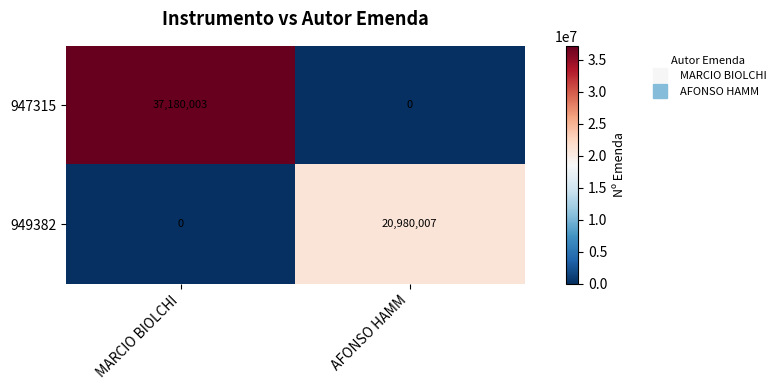

The 947315 series shows 54934448 at MARCIO BIOLCHI. True or false?

False